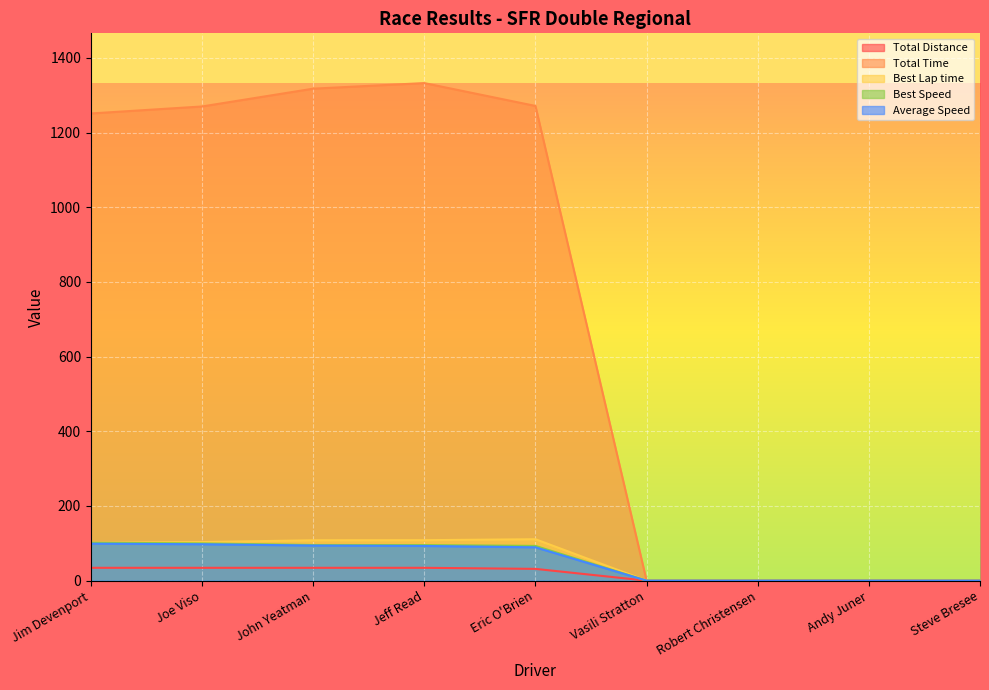

What is the sum of the Average Speed values at John Yeatman and Robert Christensen?

94.0